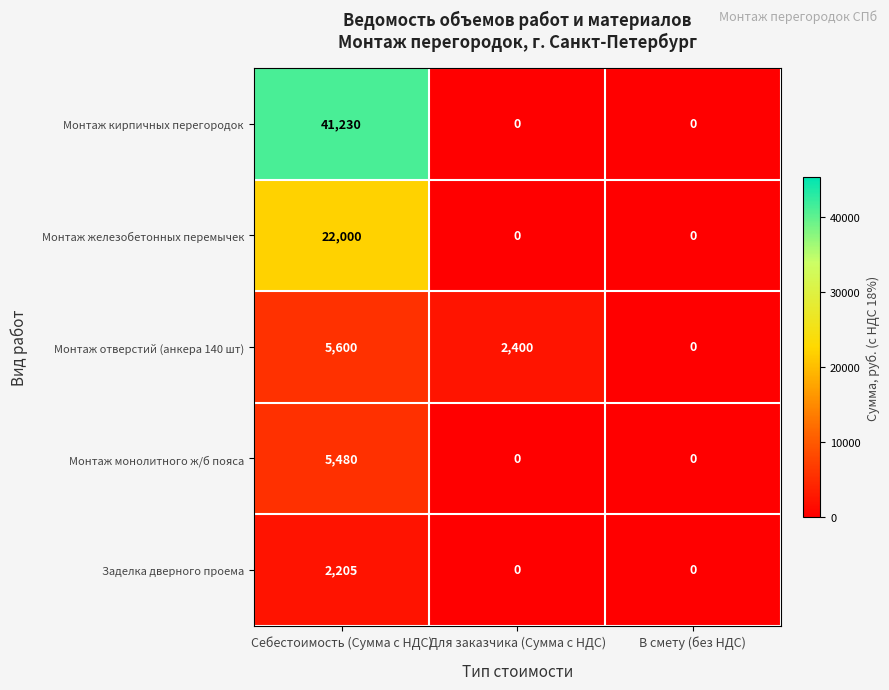

Reading left to right, list all the values displayed in this chart.

Монтаж кирпичных перегородок: 41230	0	0
Монтаж железобетонных перемычек: 22000	0	0
Монтаж отверстий (анкера 140 шт): 5600	2400	0
Монтаж монолитного ж/б пояса: 5480	0	0
Заделка дверного проема: 2205	0	0